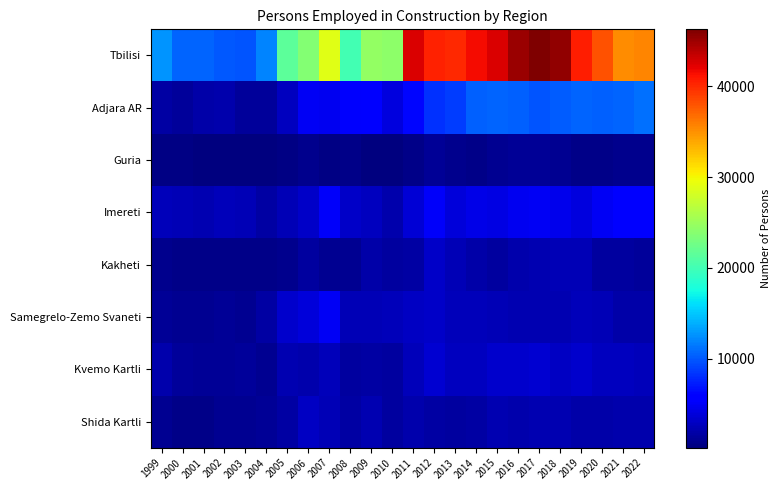

What is the smallest value displayed?

182